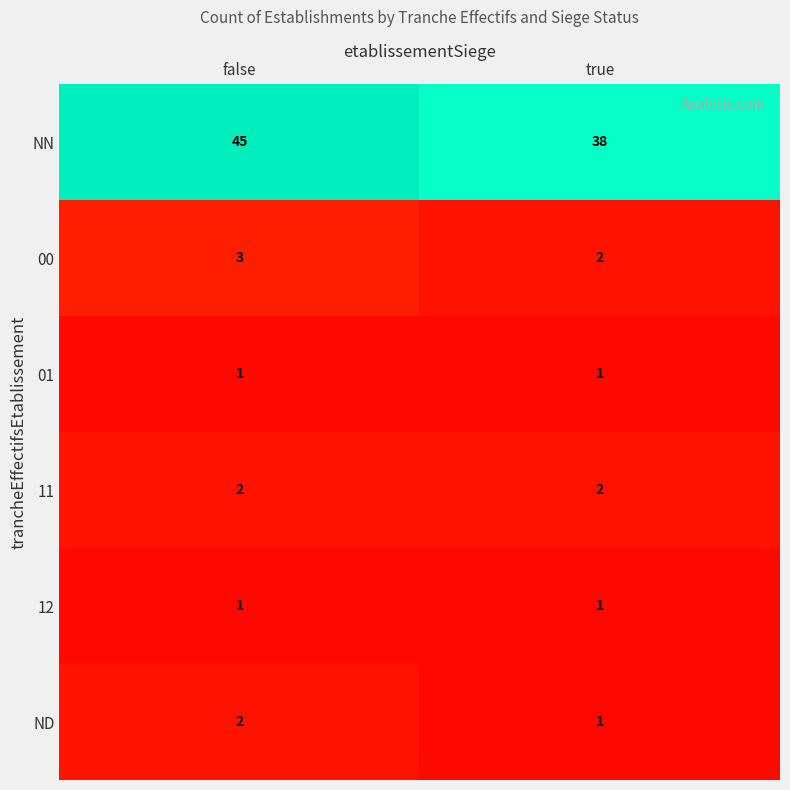

List the labels in order of NN value, smallest first.

true, false